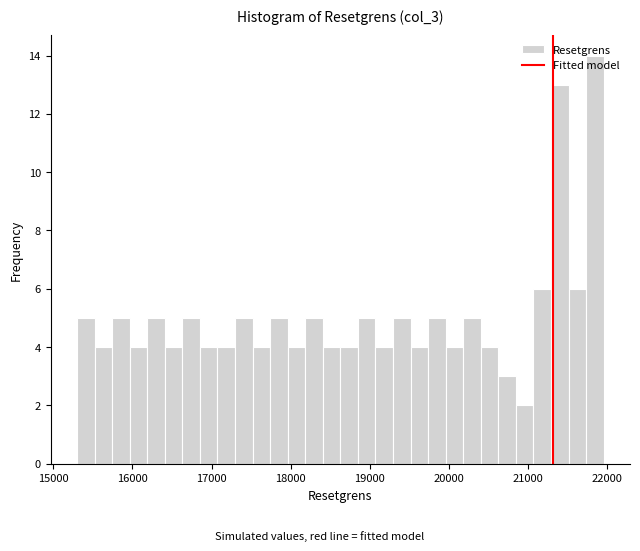

Around what value on the x-axis is the tallest bar? Give the approximate position of its centre, as read against the axis.

21800